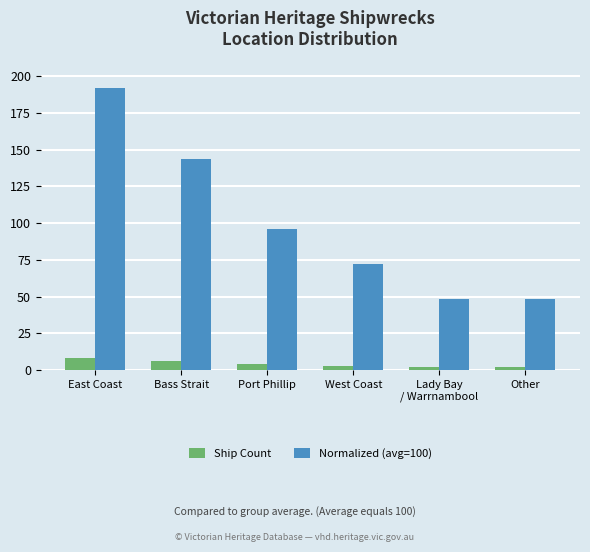

Reading left to right, what are all the values shown in this chart?

Ship Count: 8	6	4	3	2	2
Normalized (avg=100): 192	144	96	72	48	48